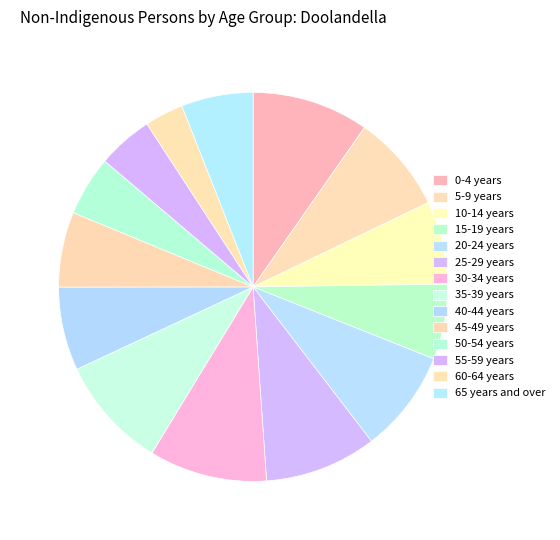

Is there a majority slice in this chart?

No